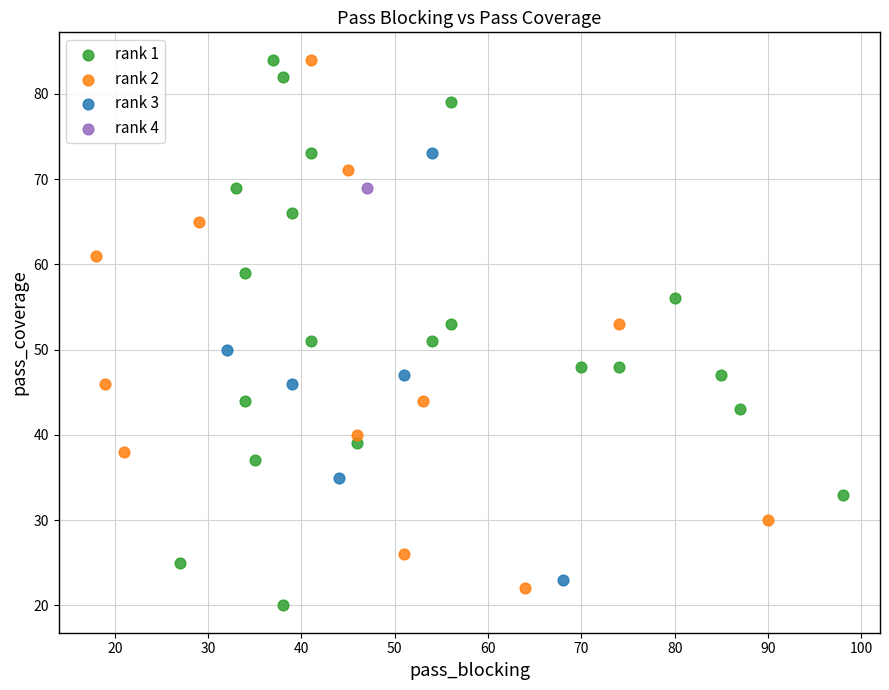

Which series contains the lowest Y value?

rank 1